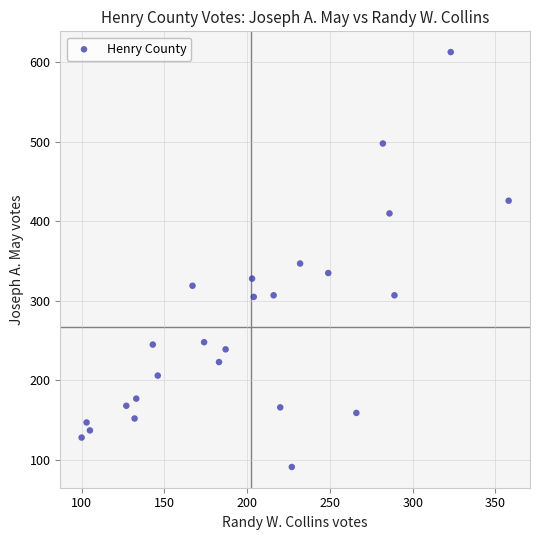

What is the range of Y values (max minus min)?

522